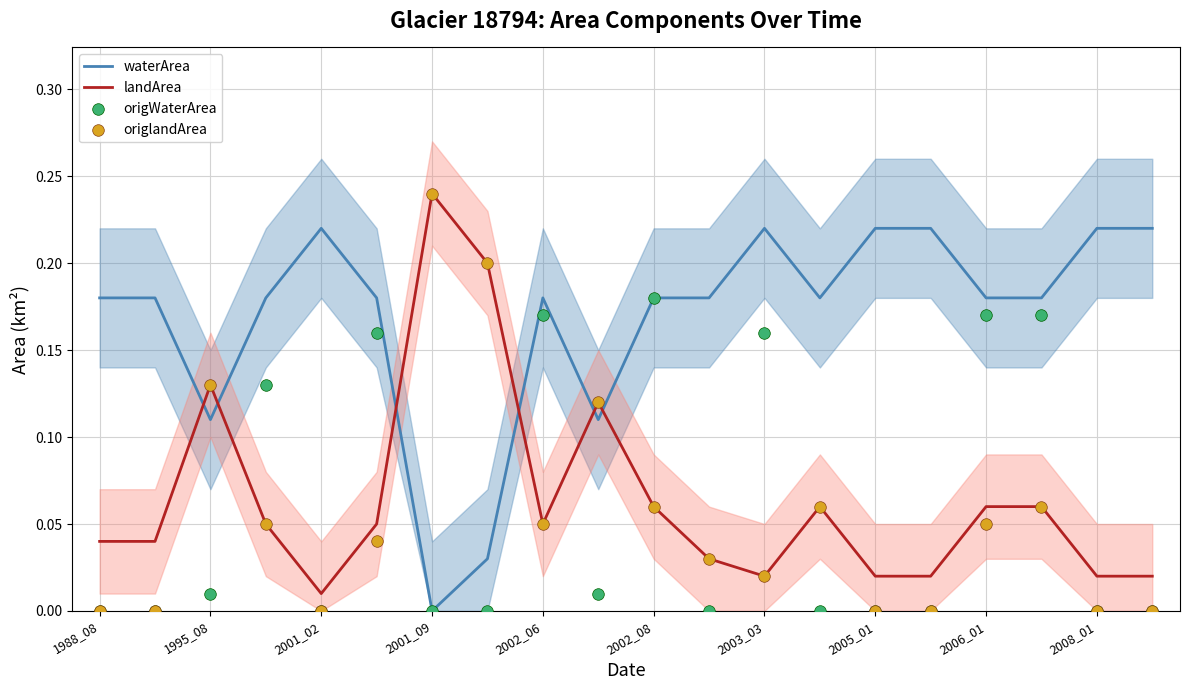

Which series has the widest spread of Y values?

origlandArea